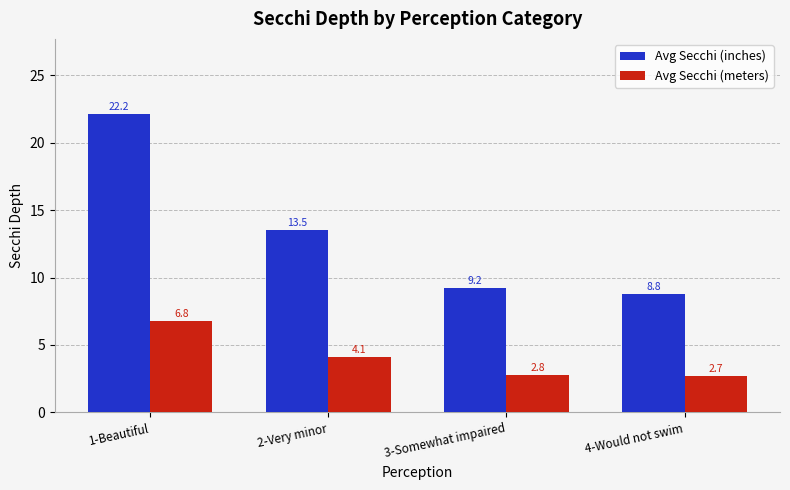

Which category has the highest value in the Avg Secchi (meters) series?

1-Beautiful